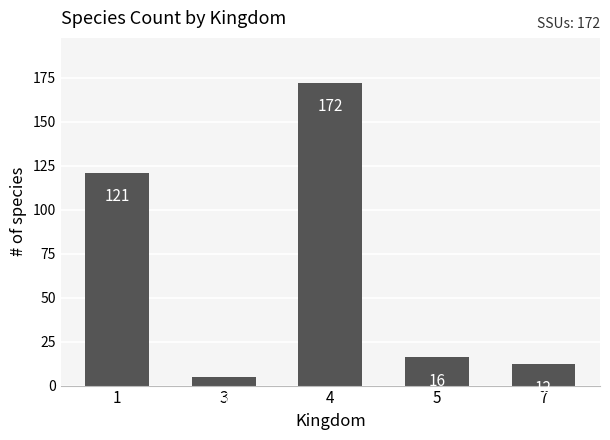

Reading left to right, extract all data points from this chart.

121	5	172	16	12